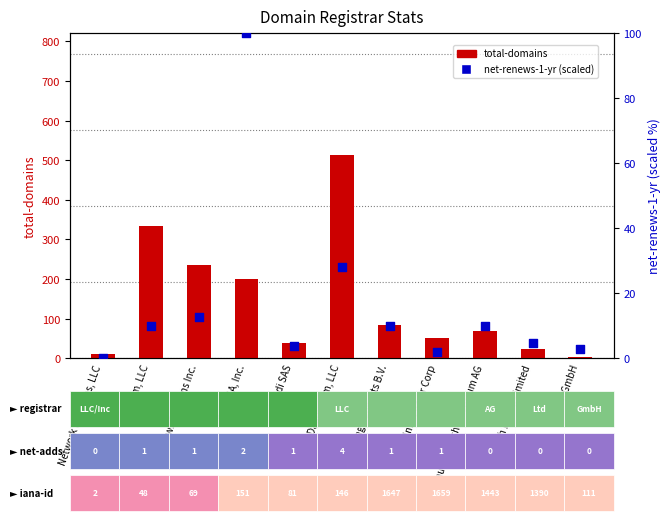

At how many categories does at least one series exceed 299?

2